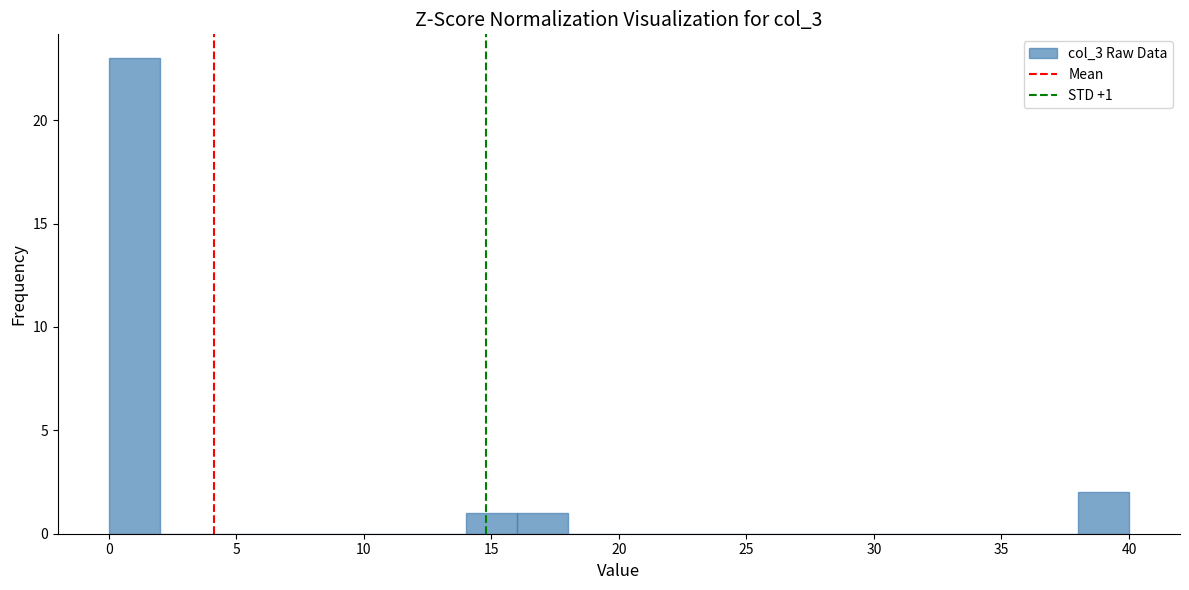

Which range on the x-axis has the tallest bar?

0 to 2